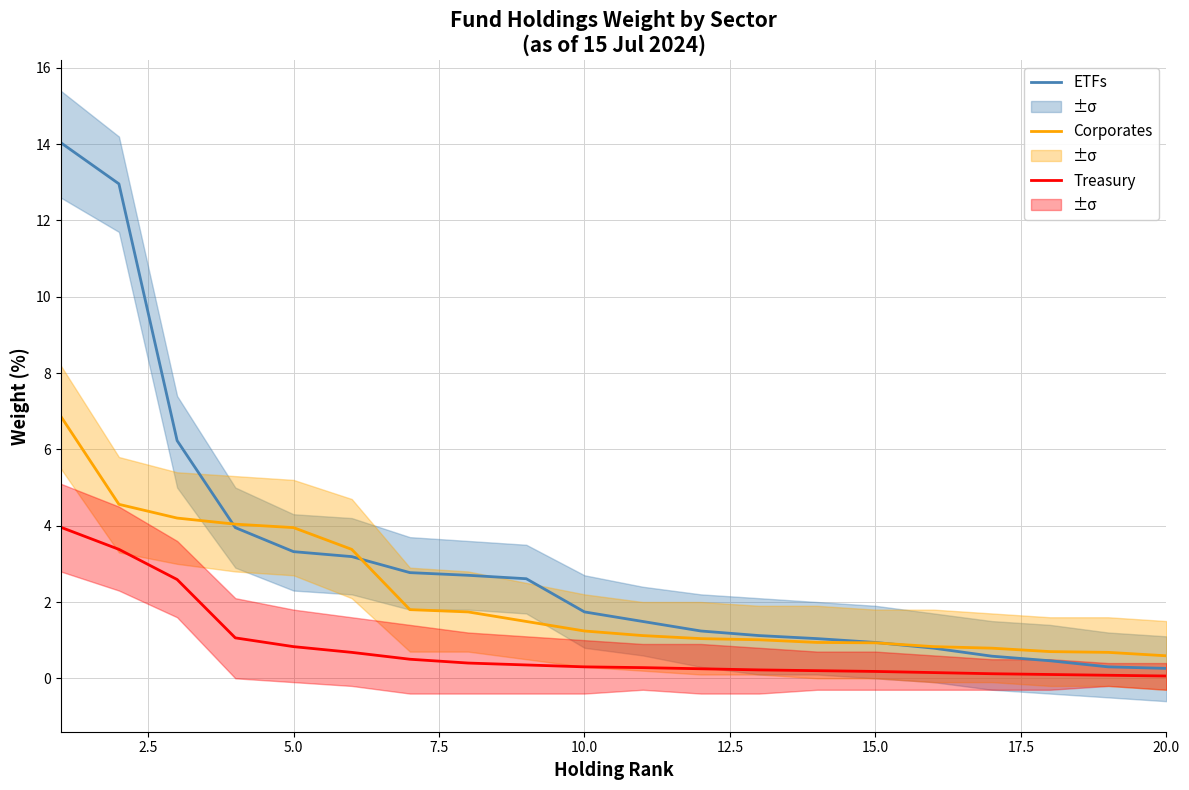

Reading right to left, extract all data points from this chart.

ETFs: 0.3	0.3	0.5	0.6	0.8	0.9	1.0	1.1	1.2	1.5	1.7	2.6	2.7	2.8	3.2	3.3	4.0	6.2	13.0	14.0
Corporates: 0.6	0.7	0.7	0.8	0.8	0.9	0.9	1.0	1.0	1.1	1.2	1.5	1.7	1.8	3.4	4.0	4.0	4.2	4.6	6.9
Treasury: 0.1	0.1	0.1	0.1	0.1	0.2	0.2	0.2	0.2	0.3	0.3	0.3	0.4	0.5	0.7	0.8	1.1	2.6	3.4	4.0